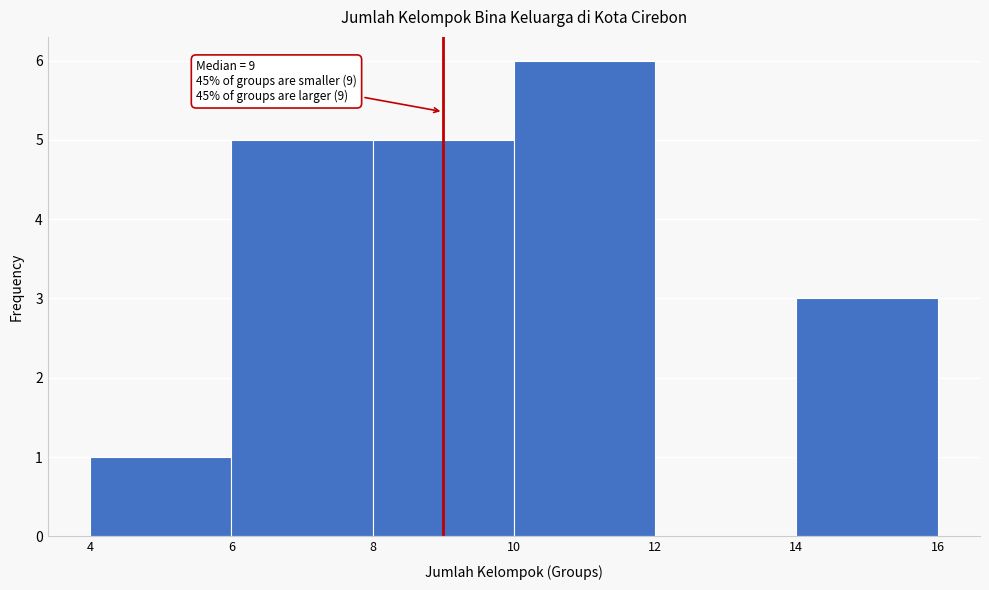

Which range on the x-axis has the tallest bar?

10 to 12